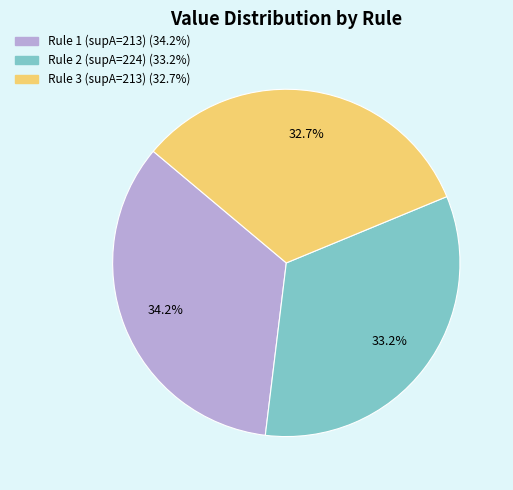

Is there a majority slice in this chart?

No